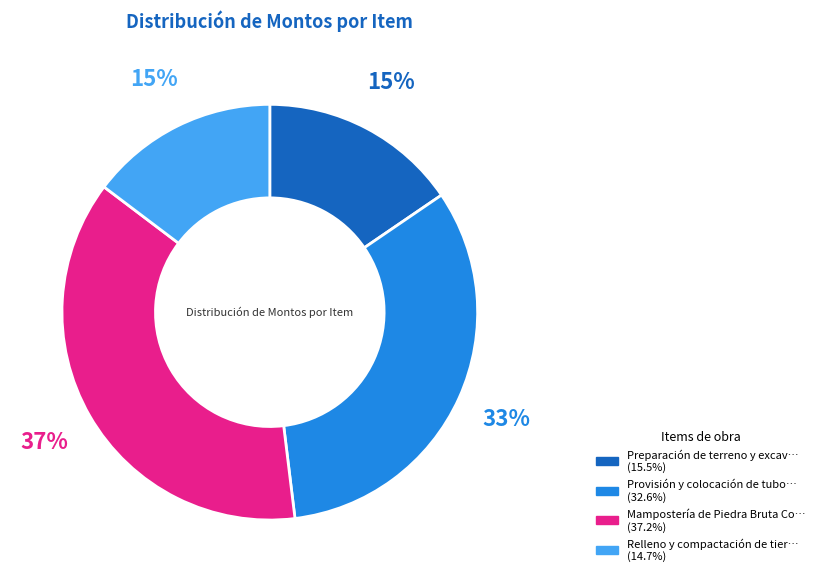

To the nearest percent, what is the average slice percentage?

25%